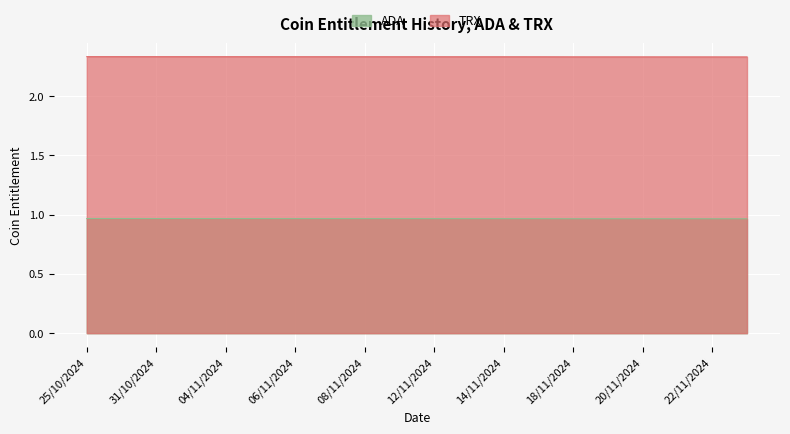

What is the spread (max minus min) of values at 05/11/2024?

1.4